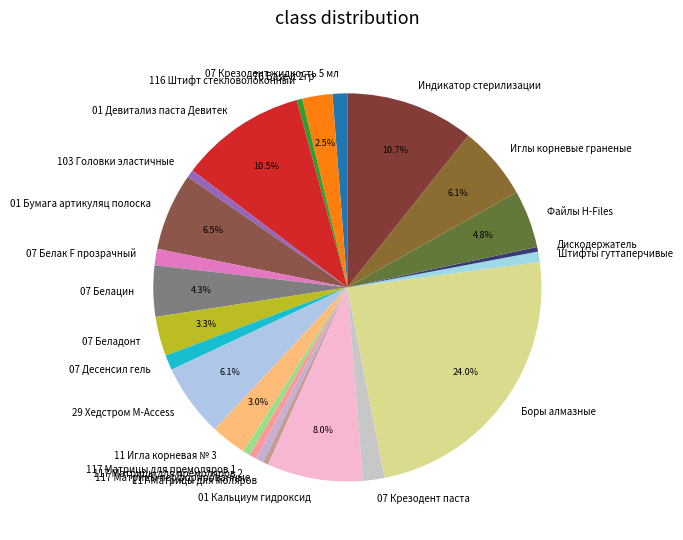

How many segments does this pie chart have?

24